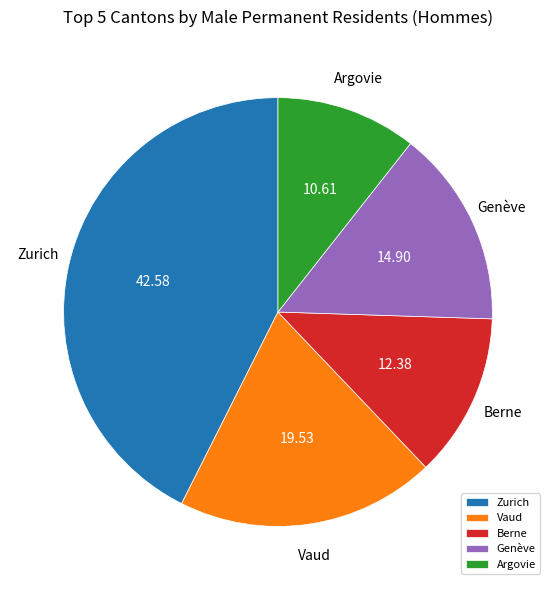

Is the sum of Argovie and Zurich greater than half?

Yes